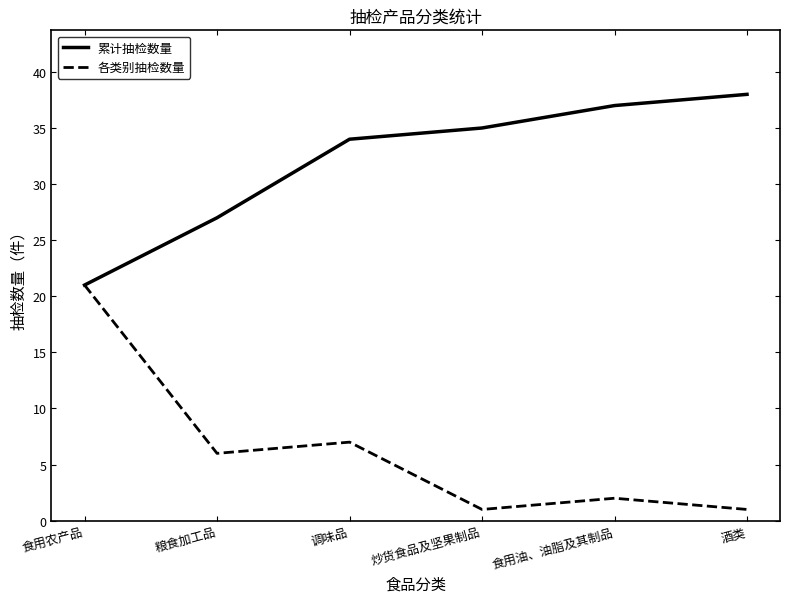

What are all the series names shown in the legend?

累计抽检数量, 各类别抽检数量